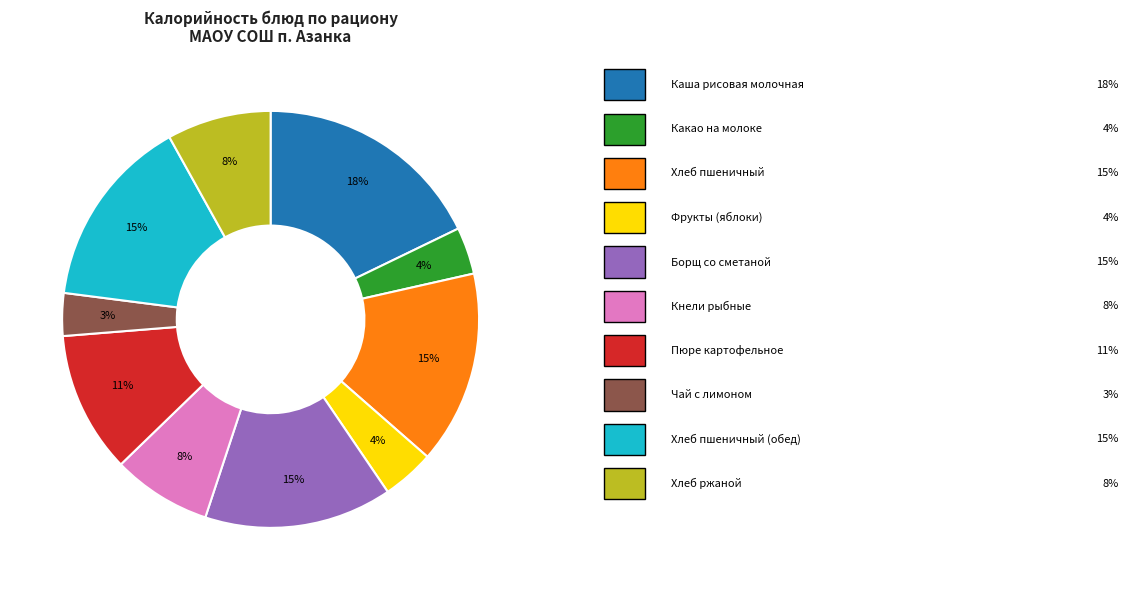

Is there a majority slice in this chart?

No